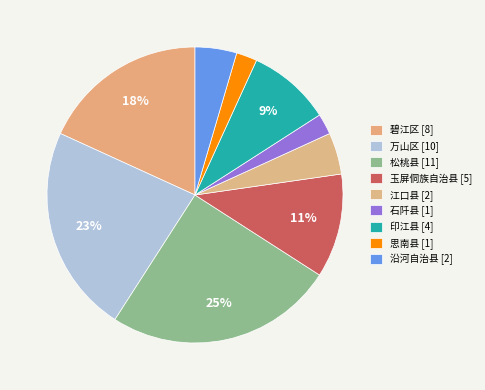

How many slices are in this pie chart?

9